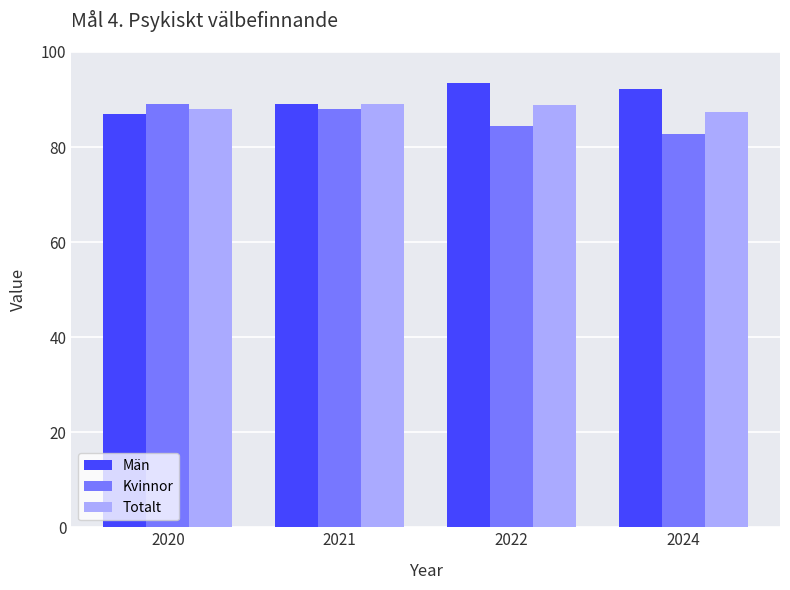

Is the value of Kvinnor at 2022 greater than the value of Totalt at 2022?

No